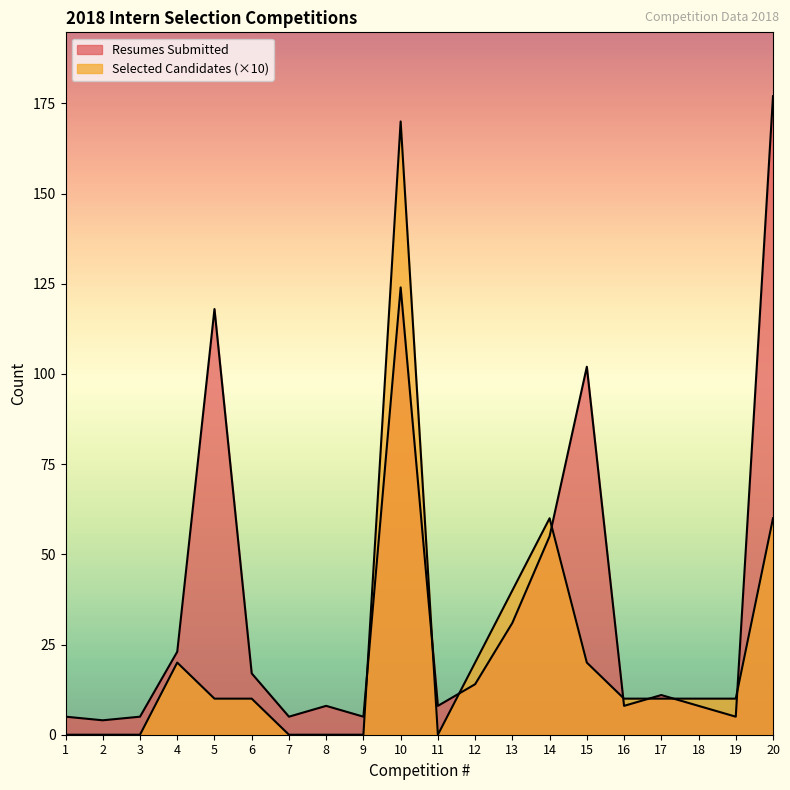

How many lines are shown in the chart?

2